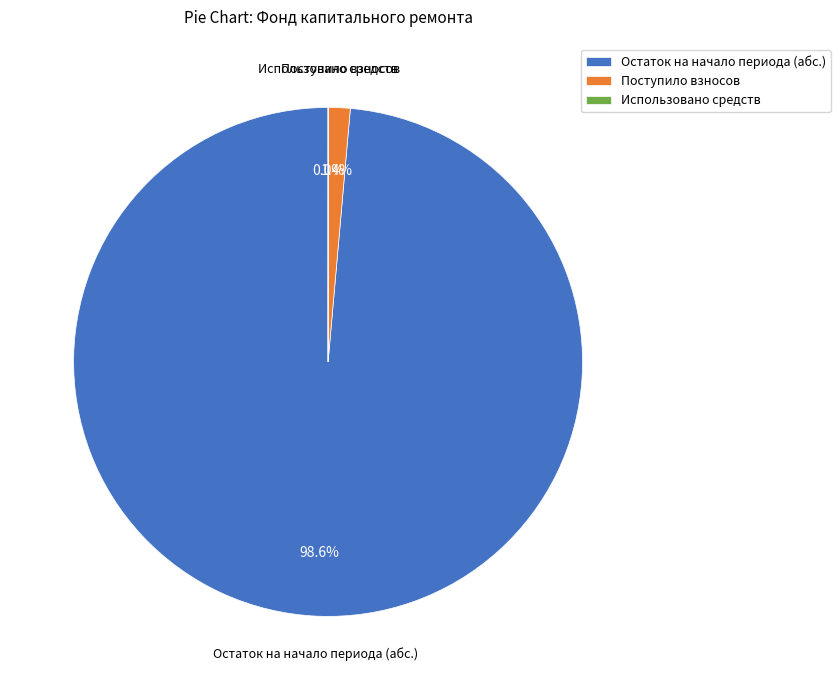

What is the largest slice in the pie chart?

Остаток на начало периода (абс.)